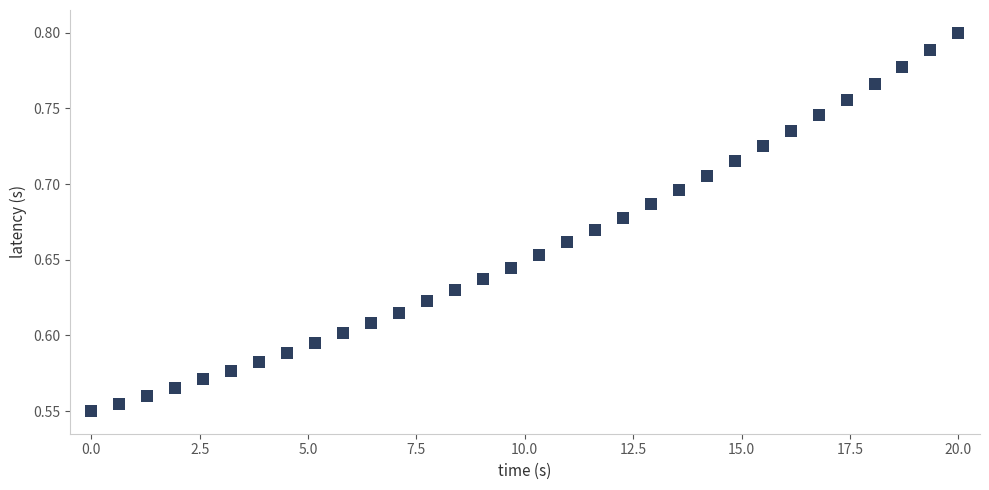

What is the range of X values (max minus min)?

20.0